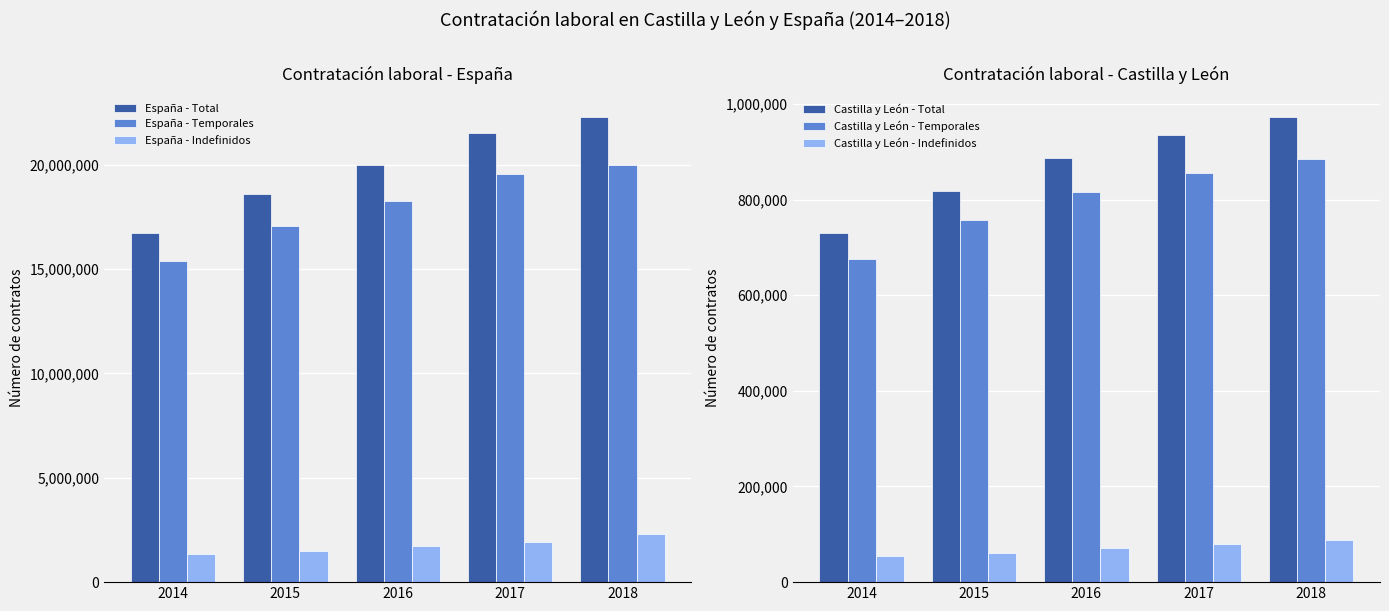

The value of España - Indefinidos at 2018 is 3501222. True or false?

False